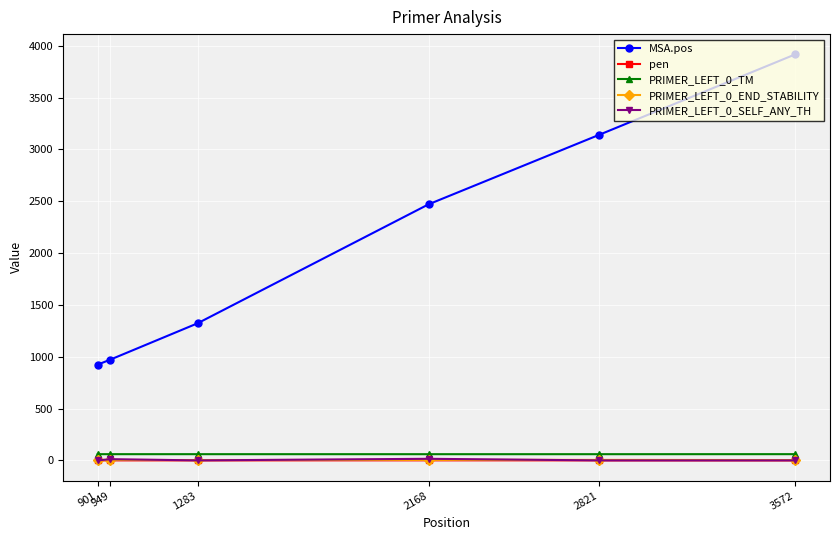

Which series has the largest range (max minus min)?

MSA.pos